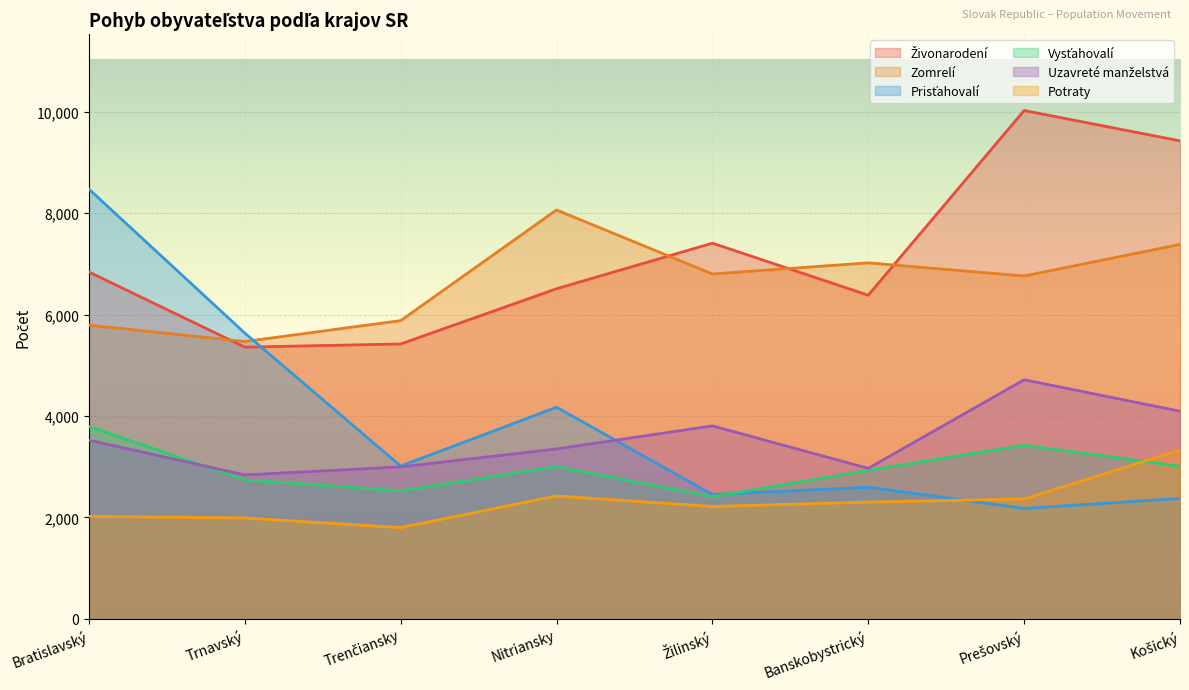

How many data points in Zomrelí are above 6800?

3